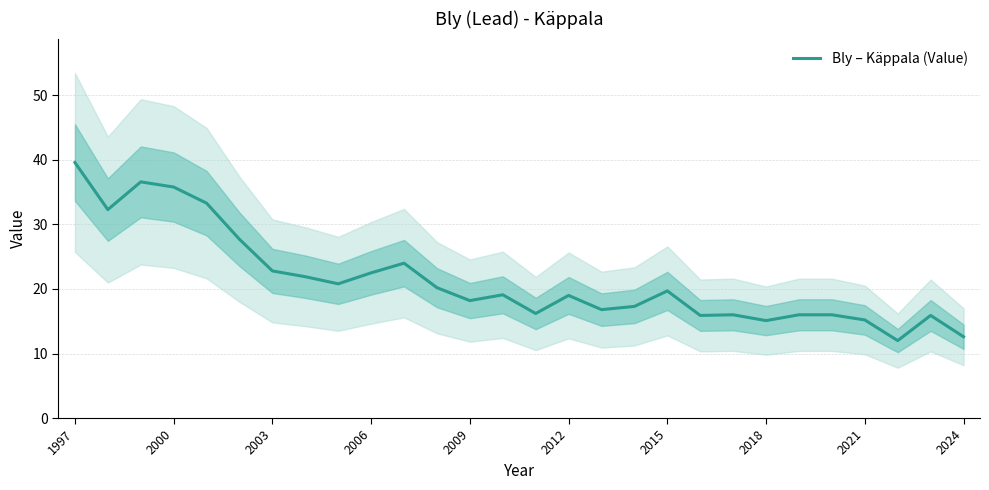

What is the difference between the maximum and minimum values?

27.6